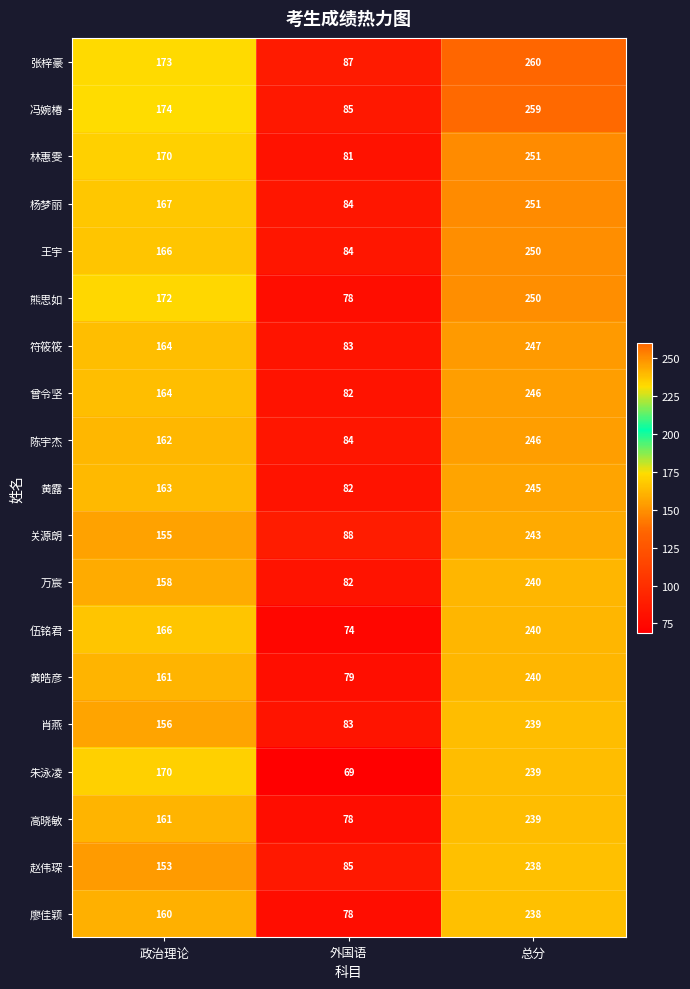

At which label is 赵伟琛 closest to 161?

政治理论